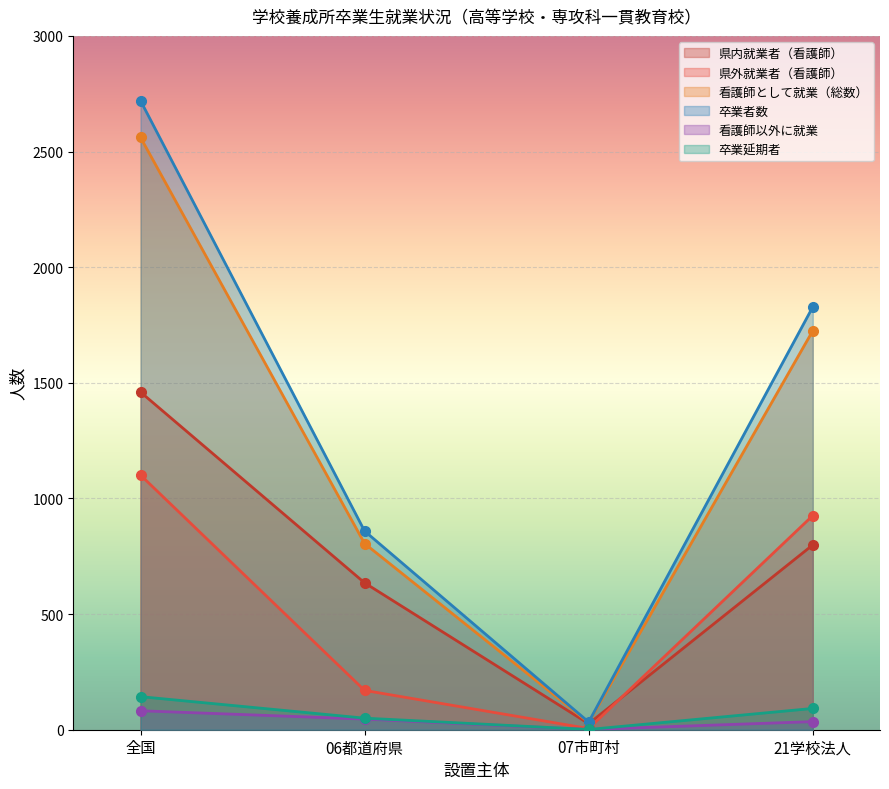

Reading left to right, list all the values displayed in this chart.

県内就業者（看護師）: 1460	635	26	799
県外就業者（看護師）: 1101	170	5	926
看護師として就業（総数）: 2561	805	31	1725
卒業者数: 2720	859	33	1828
看護師以外に就業: 82	46	1	35
卒業延期者: 143	50	1	92